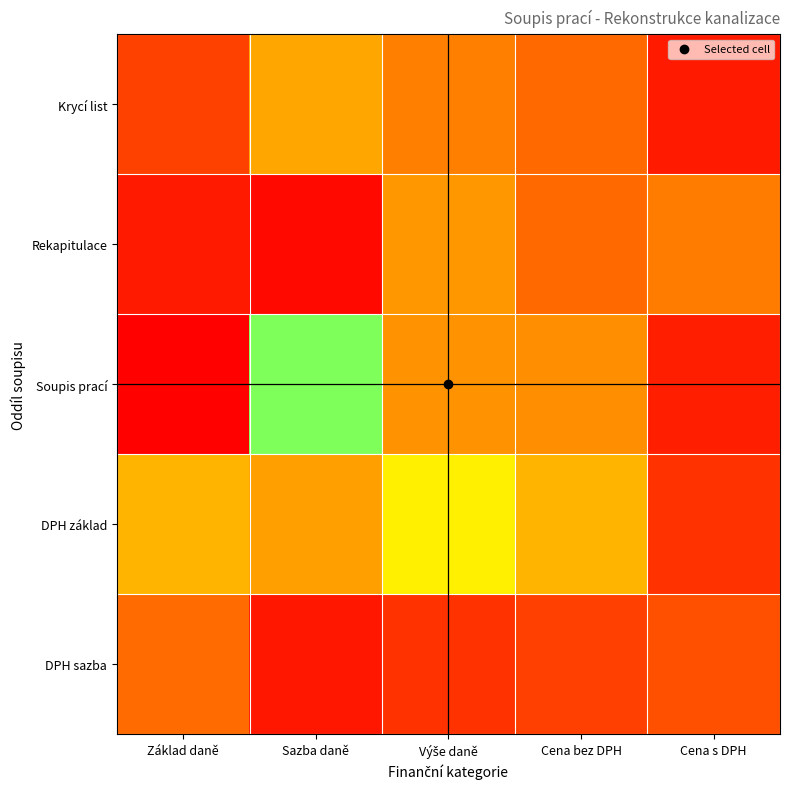

At how many categories does at least one series exceed 0?

5